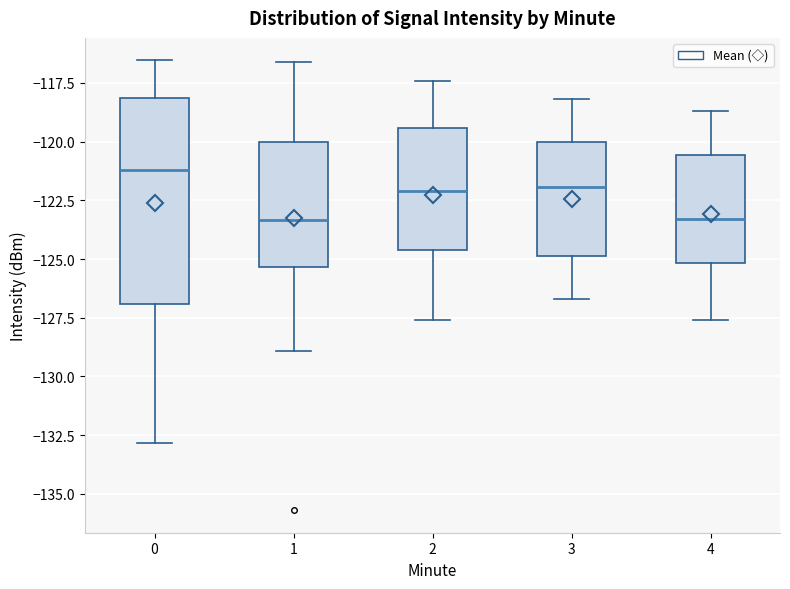

Reading left to right, transcribe this box plot: for each box, give where its median line is, the range the box spans, and where its two whiskers end, as read against the y-axis. The values are not printed on the chart, so give them approximately, as read against the axis.

0: median -121.0, box -127.0 to -118.0, whiskers -133.0 to -116.5
1: median -123.5, box -125.5 to -120.0, whiskers -129.0 to -116.5
2: median -122.0, box -124.5 to -119.5, whiskers -127.5 to -117.5
3: median -122.0, box -125.0 to -120.0, whiskers -126.5 to -118.0
4: median -123.5, box -125.0 to -120.5, whiskers -127.5 to -118.5